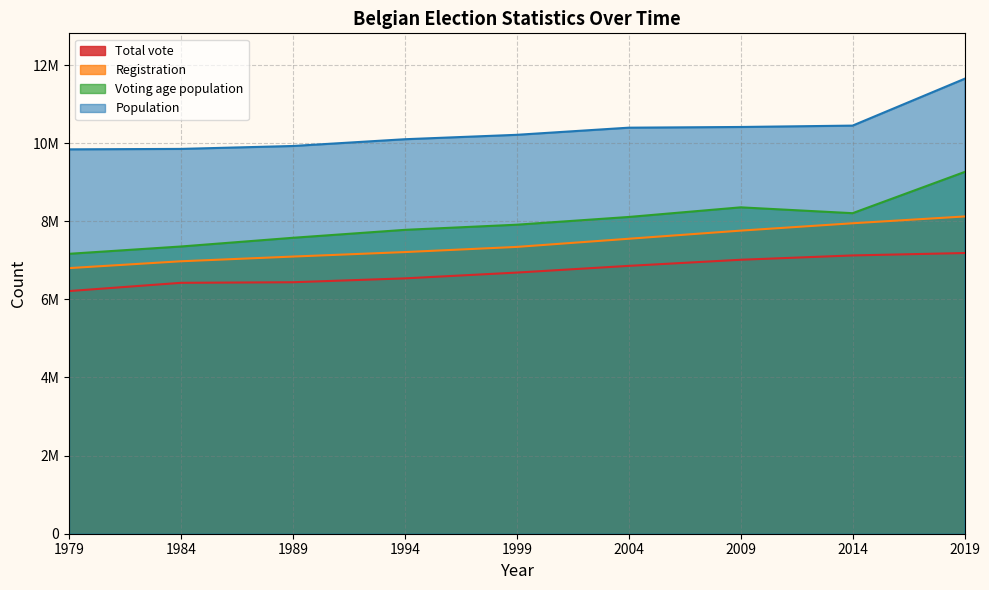

Reading left to right, extract all data points from this chart.

Total vote: 6212731	6424186	6438738	6537968	6686220	6857986	7014415	7125161	7186677
Registration: 6800584	6975855	7096273	7211311	7343464	7552240	7760436	7948854	8122985
Voting age population: 7166956	7354192	7577049	7780372	7912208	8110168	8356666	8206928	9261362
Population: 9841654	9853023	9927612	10100631	10213752	10396421	10414336	10449361	11647253